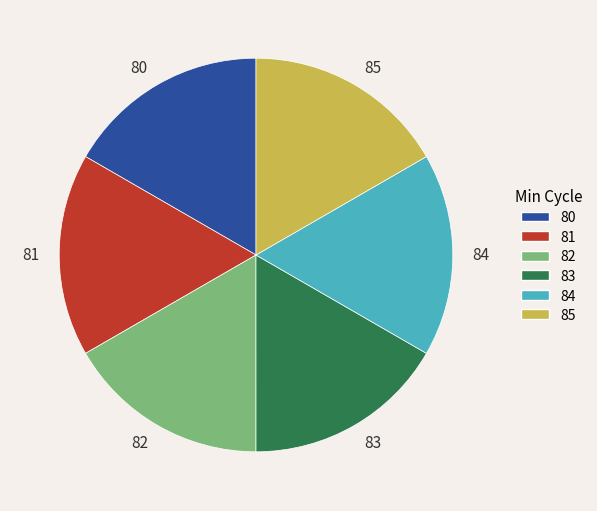

What is the ratio of the value at 83 to the value at 85?

1.0